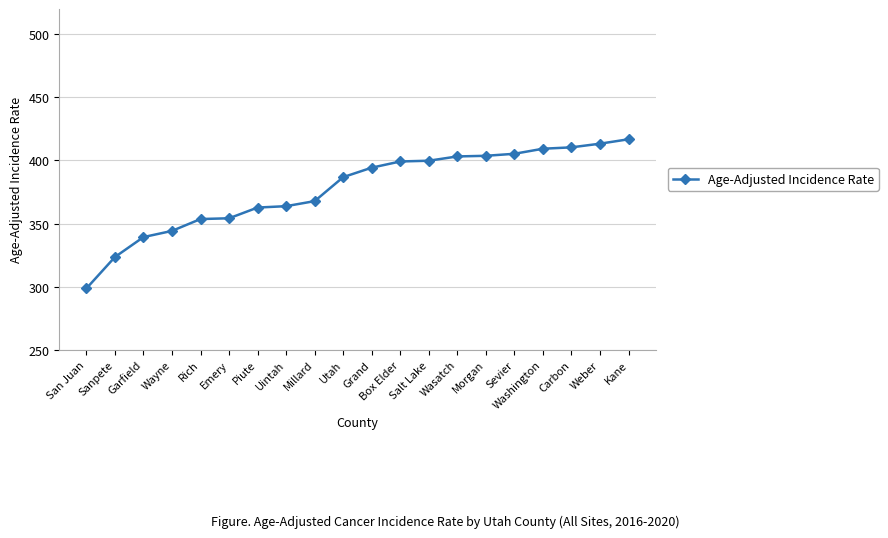

At which category does the chart reach its peak across all series?

Kane